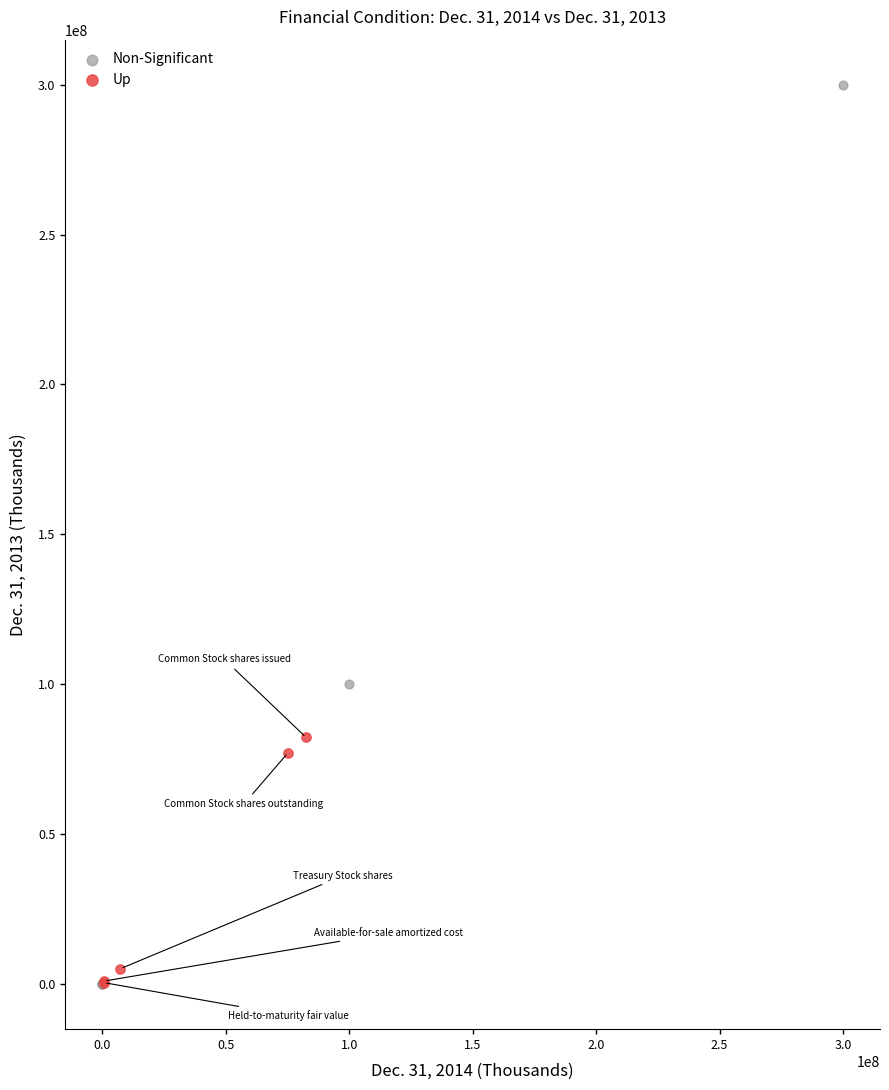

Which series reaches the maximum Y coordinate?

Non-Significant